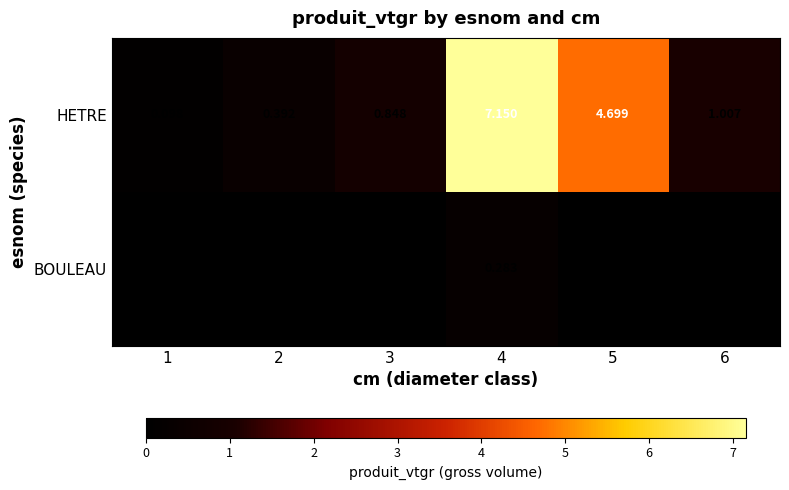

Between 4 and 3, which is larger?

4